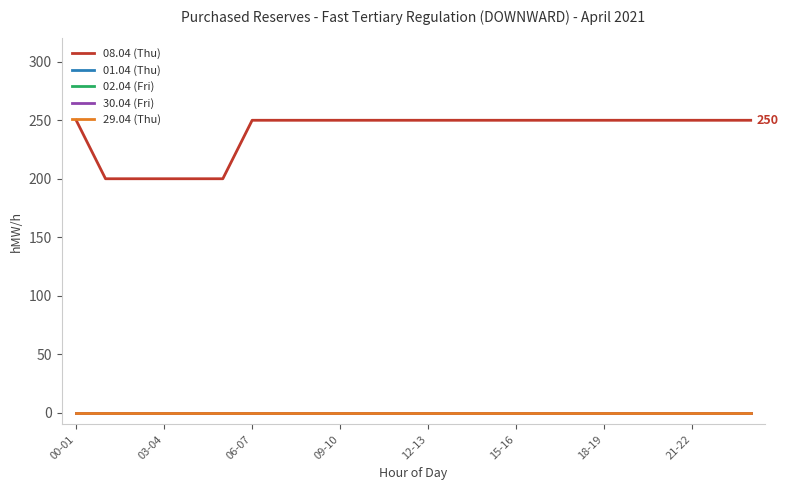

Does the chart display data point markers on the line(s)?

No